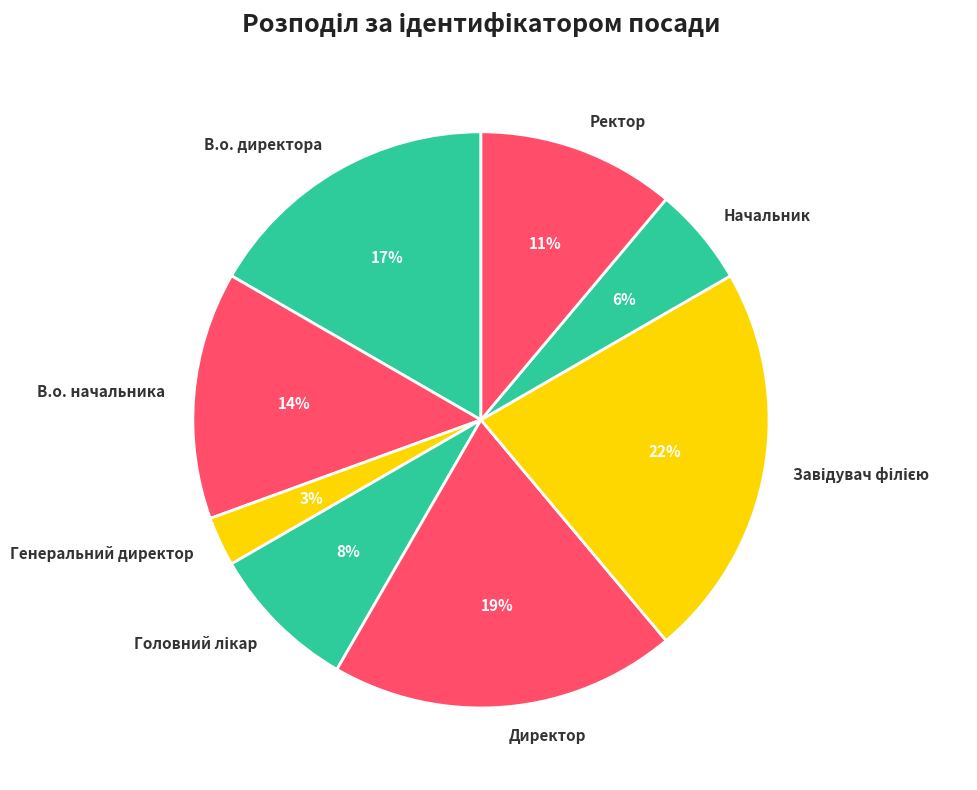

To the nearest percent, what is the difference between the В.о. начальника and В.о. директора slice percentages?

3%